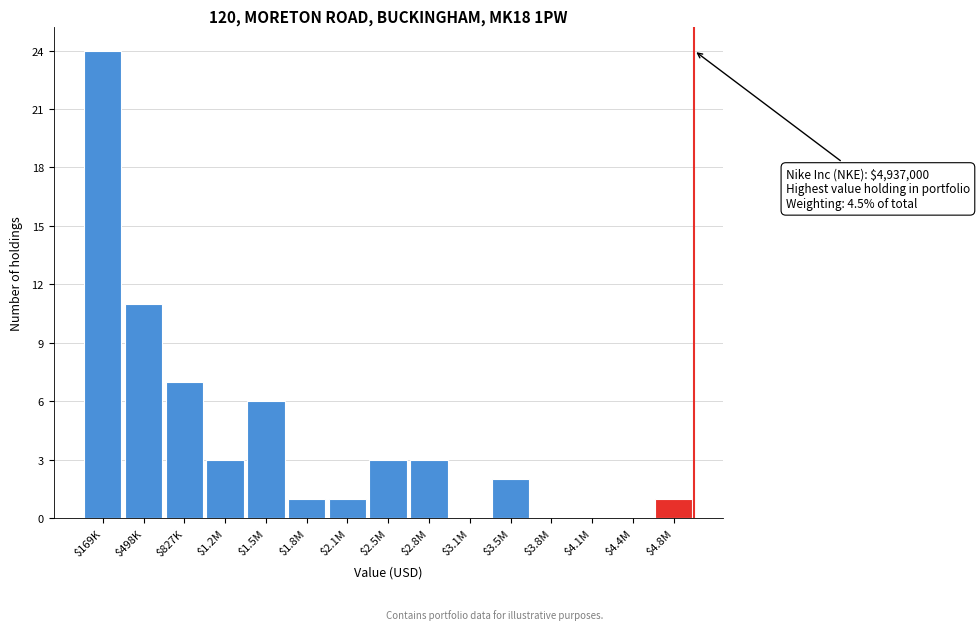

What is the greatest value displayed?

24